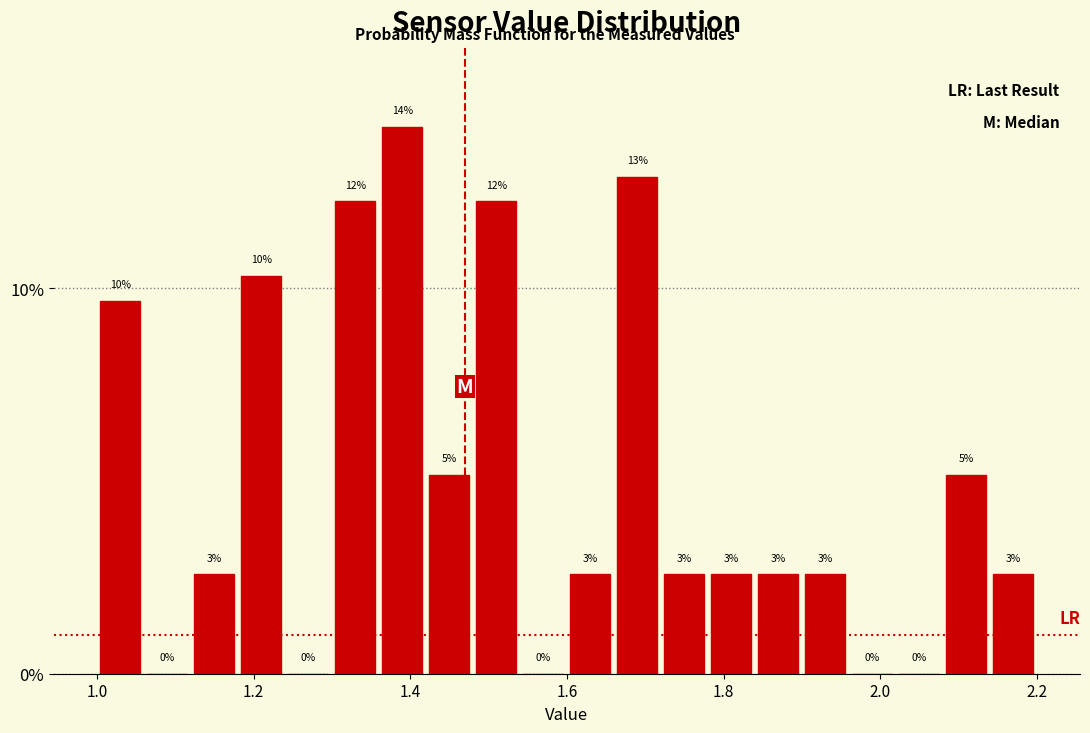

Around what value on the x-axis is the tallest bar? Give the approximate position of its centre, as read against the axis.

1.40